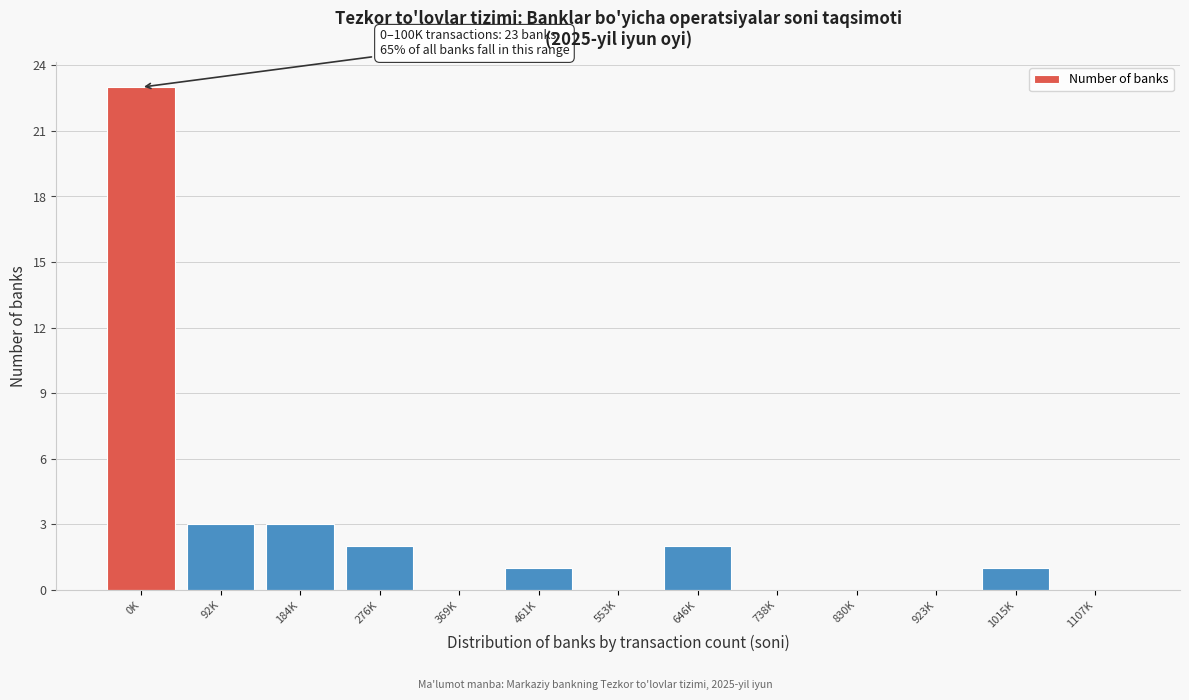

Reading left to right, transcribe all the data shown in this chart.

0K=23	92K=3	184K=3	276K=2	369K=0	461K=1	553K=0	646K=2	738K=0	830K=0	923K=0	1015K=1	1107K=0